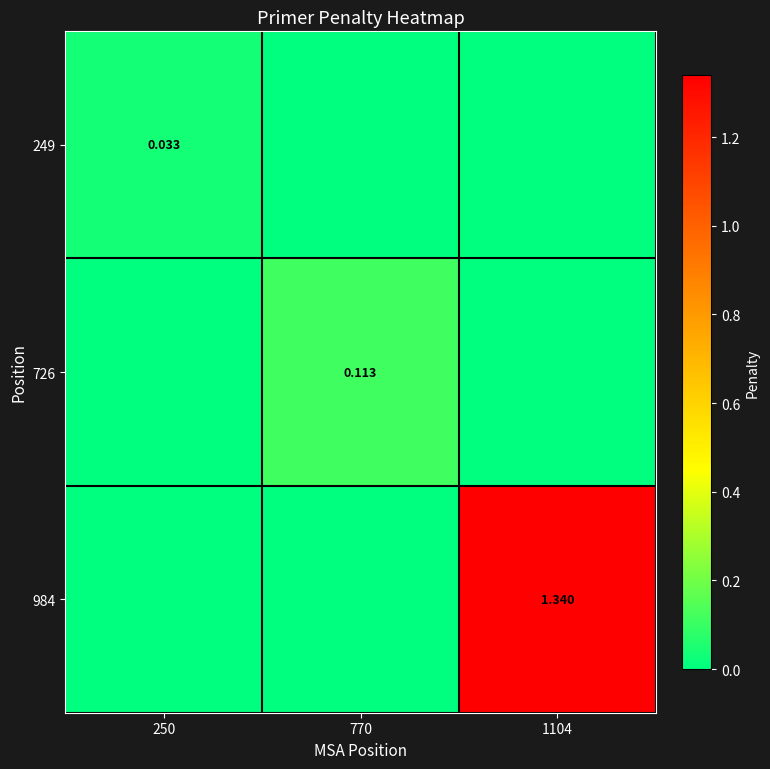

Is the value of 984 at 1104 greater than the value of 726 at 770?

Yes